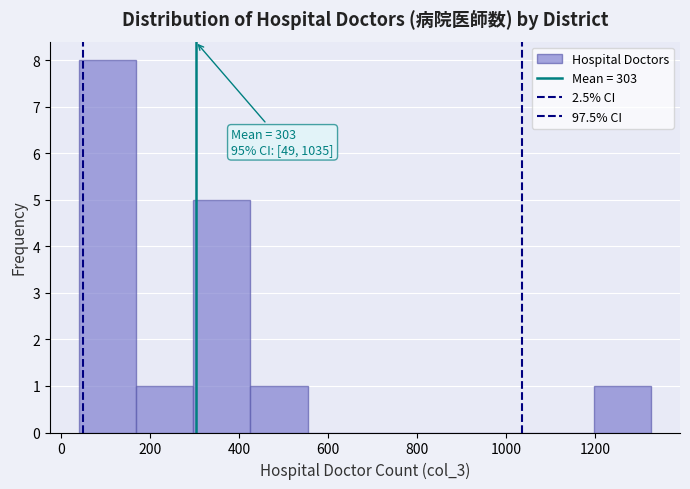

Which range on the x-axis has the tallest bar?

40 to 160